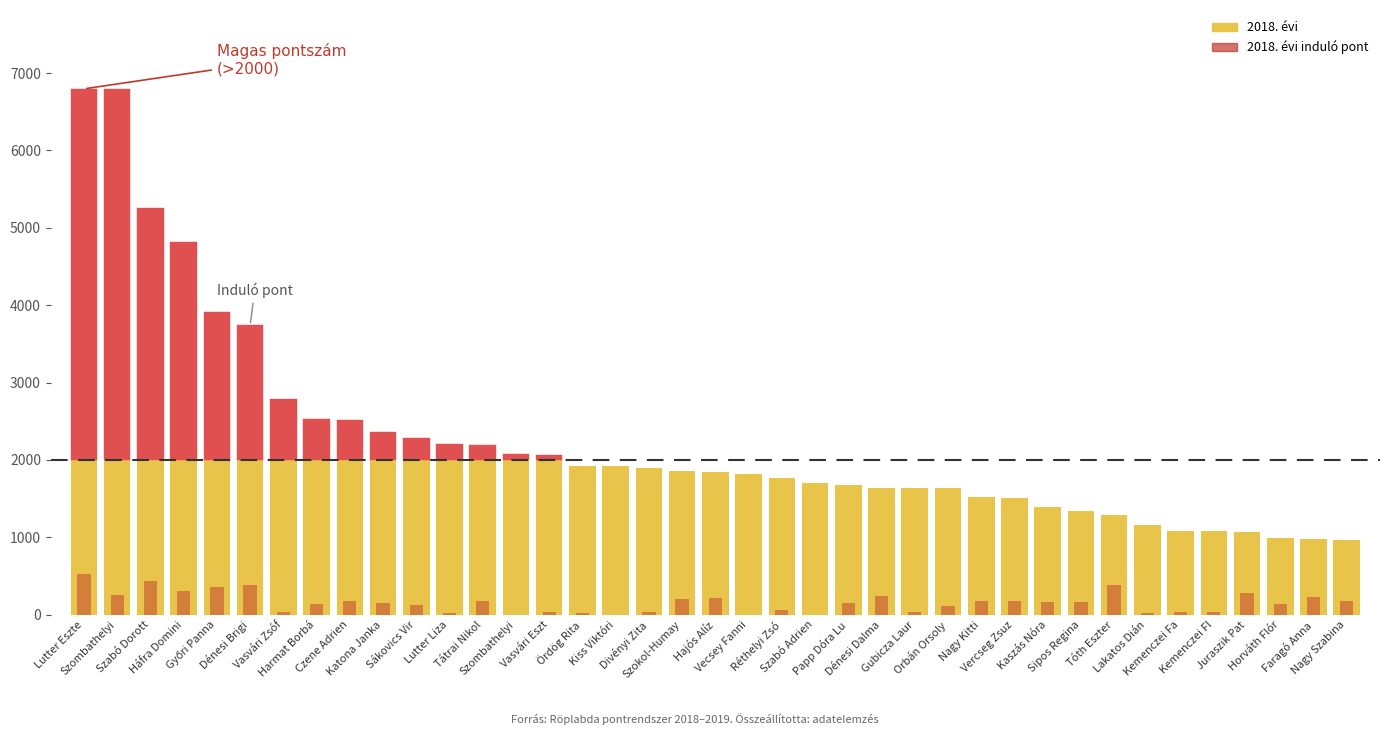

The value at Lutter Liza is 27. True or false?

True